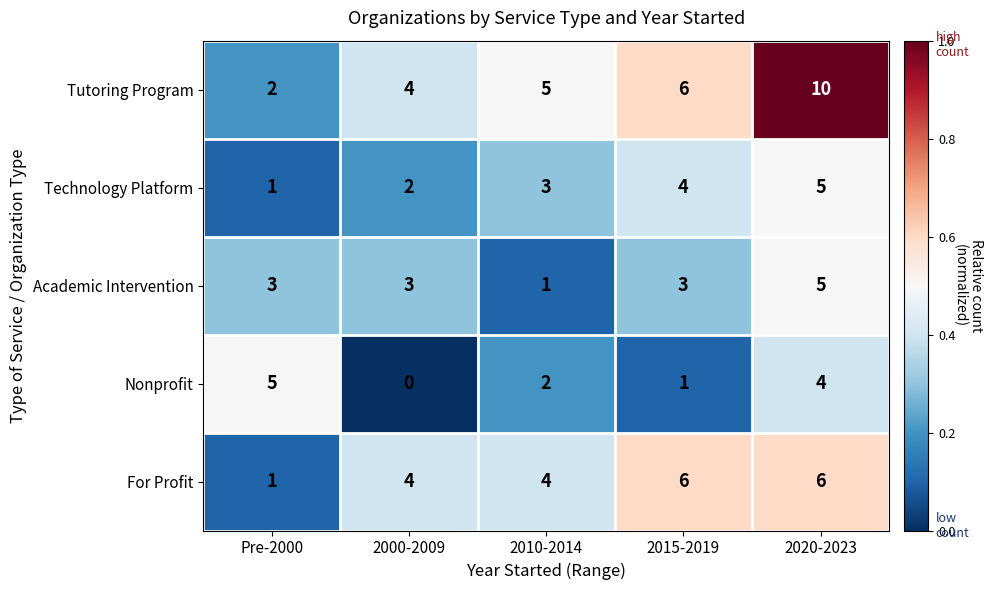

What is the greatest value displayed?

10